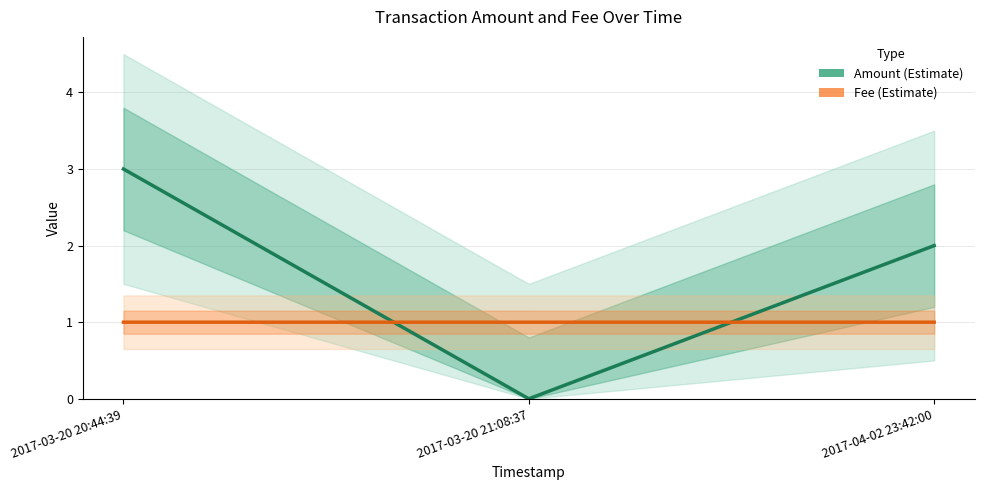

What is the label of the 1st point from the left?

2017-03-20 20:44:39